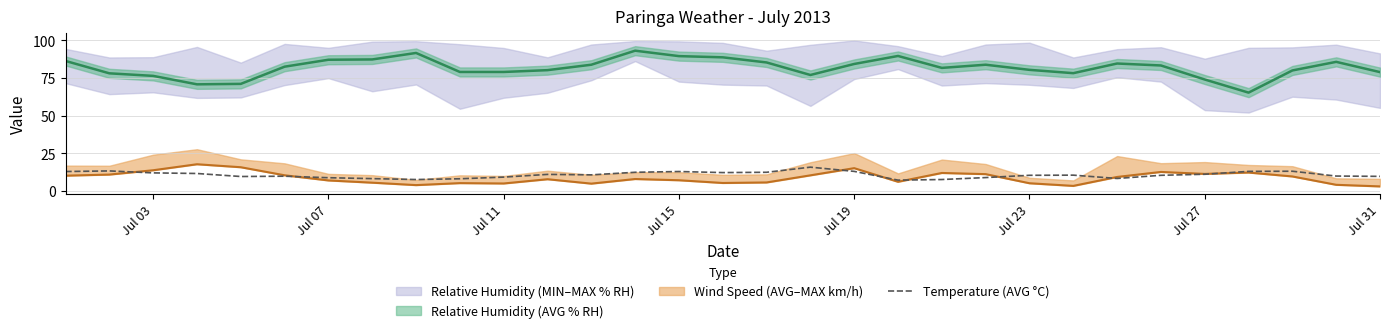

What is the value of the 28th point from the left?

13.0